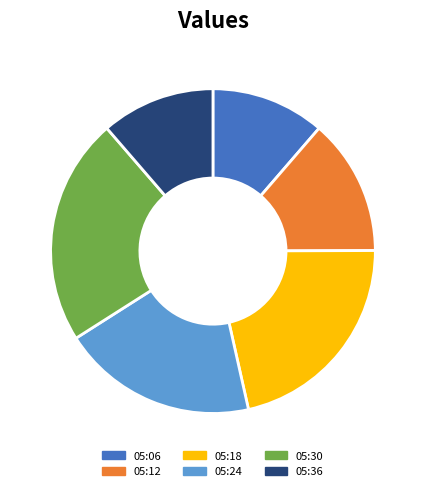

What is the largest slice in the pie chart?

05:30